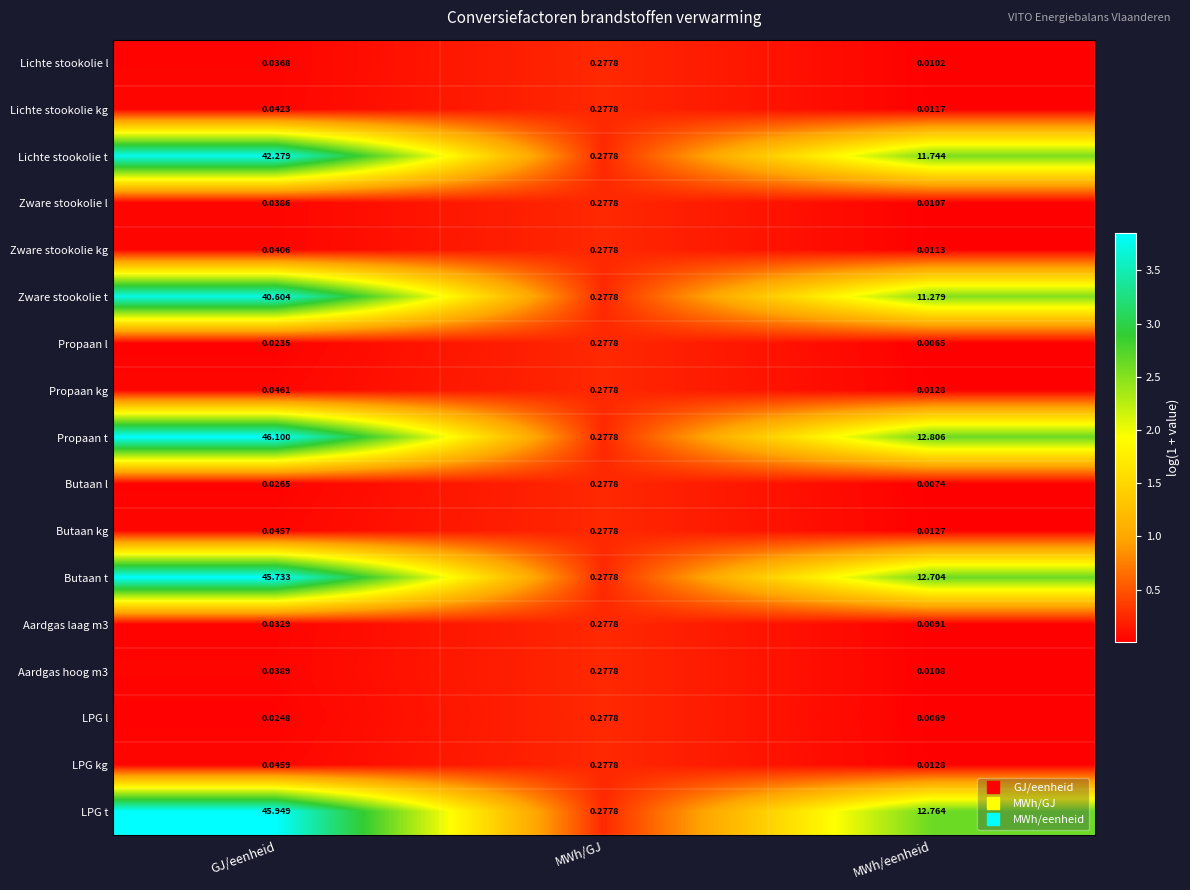

List the labels in order of Propaan kg value, smallest first.

MWh/eenheid, GJ/eenheid, MWh/GJ